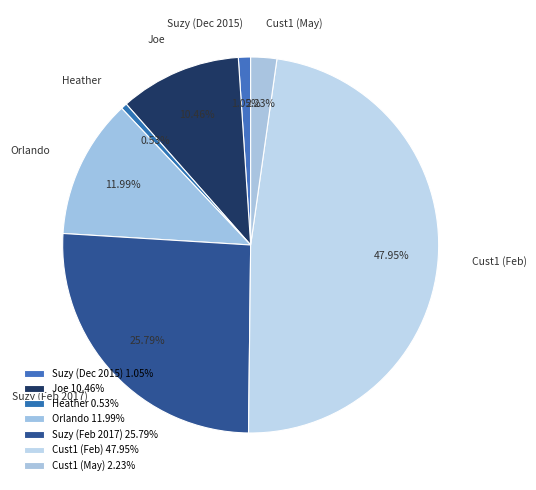

The Heather slice represents 1% of the pie. True or false?

True